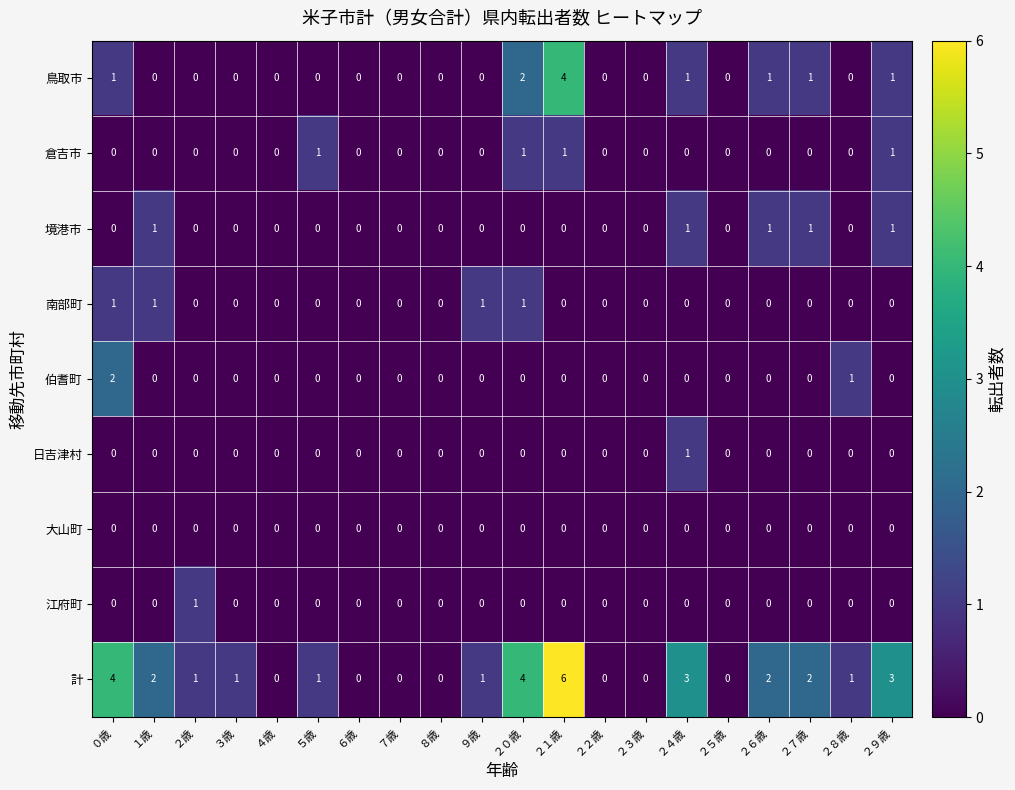

The value of 倉吉市 at ２１歳 is 2. True or false?

False